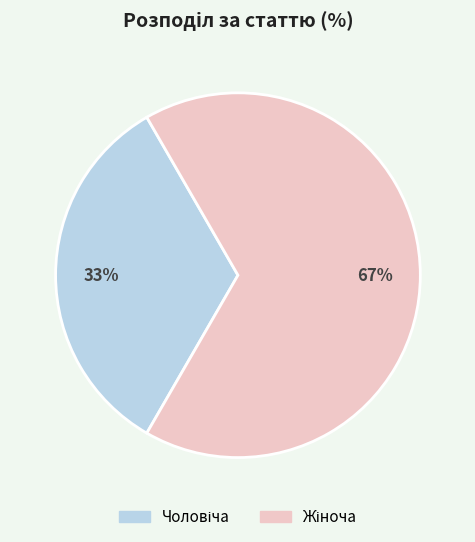

To the nearest percent, what is the average slice percentage?

50%